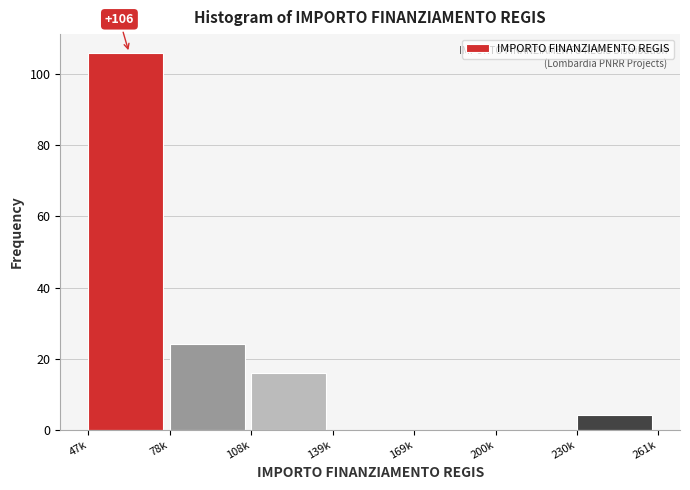

Reading left to right, transcribe all the data shown in this chart.

47k=106	78k=24	108k=16	139k=0	169k=0	200k=0	230k=4